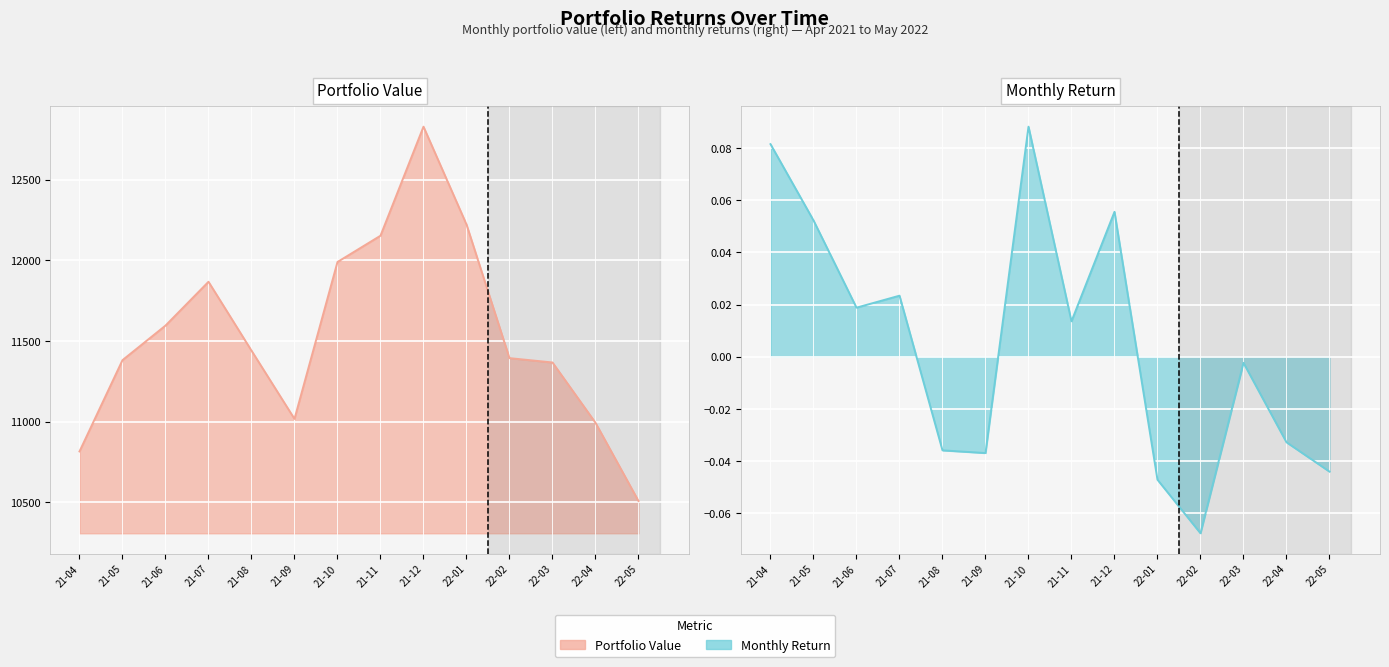

Is it true that Portfolio Value equals 3864.5 at 21-05?

False